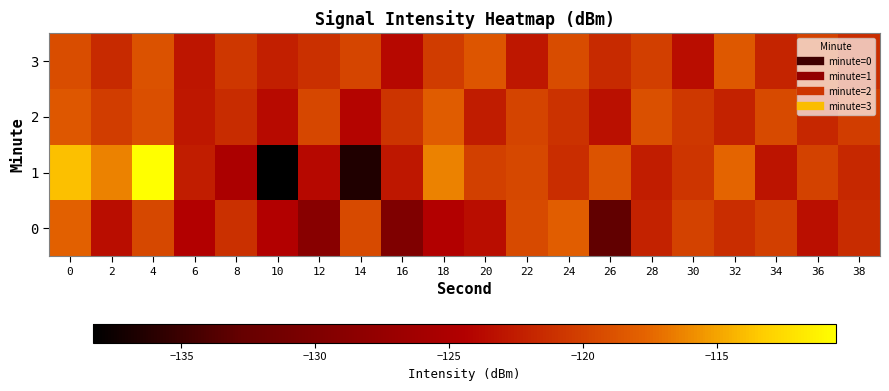

Which has a higher value, 8 or 26?

8